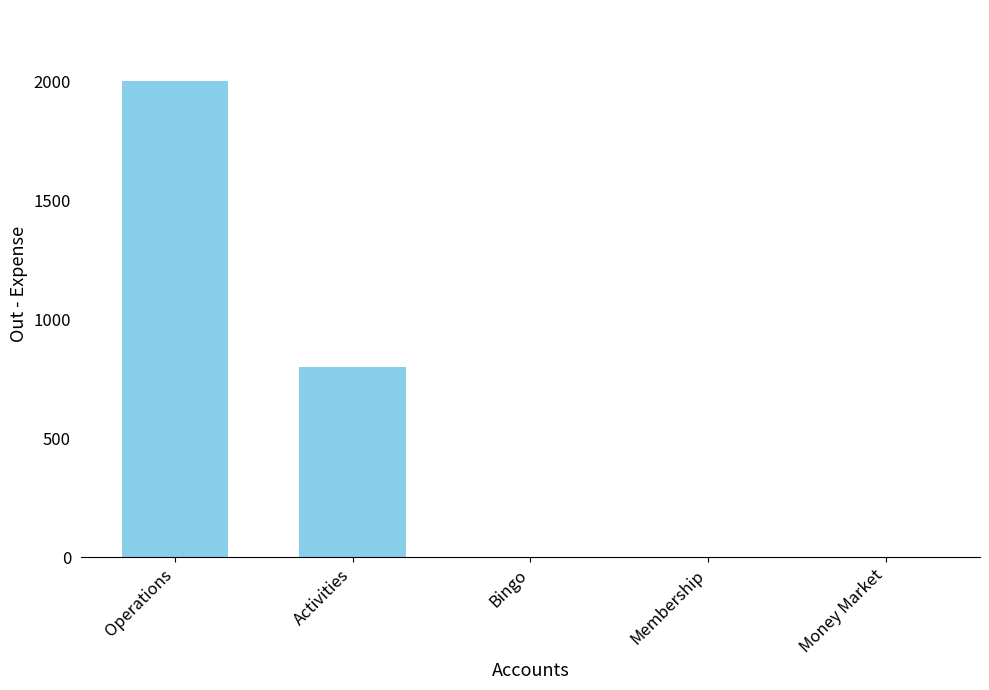

What is the maximum value shown in the chart?

2000.0